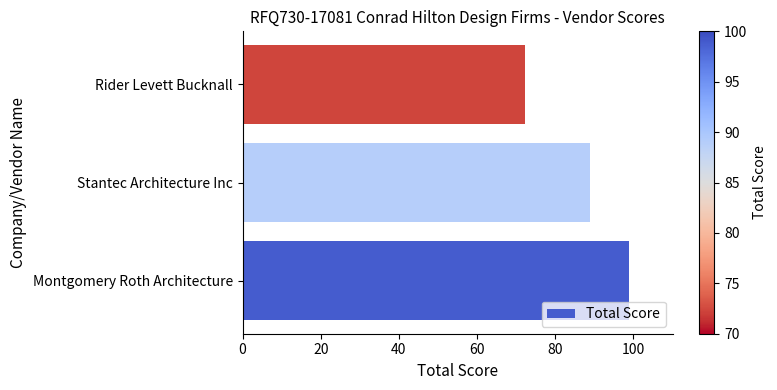

Which category has the lowest value across all series?

Rider Levett Bucknall